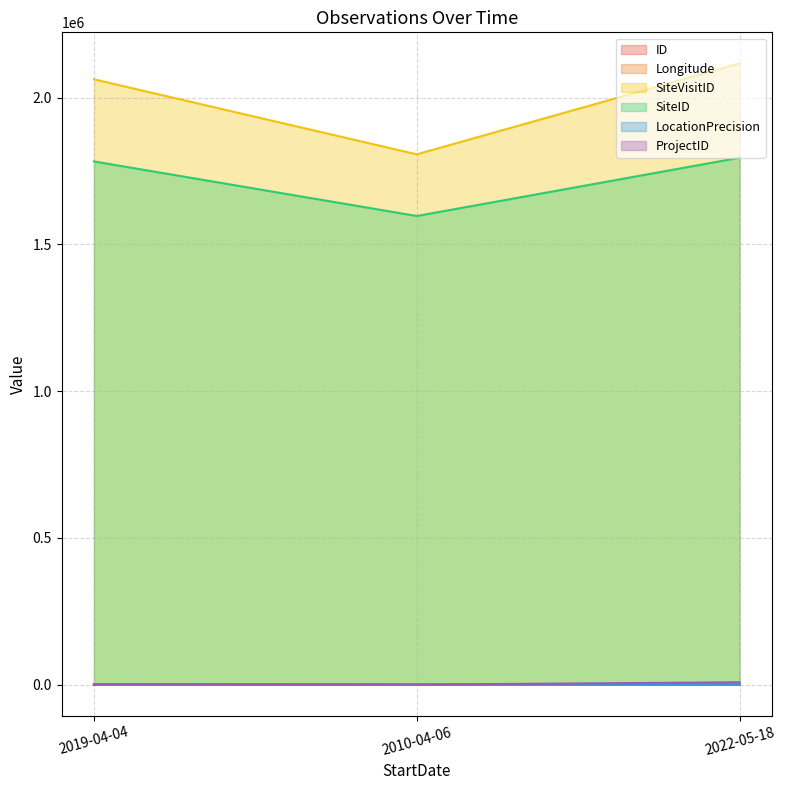

Reading right to left, extract all data points from this chart.

ID: 2.0	1.0	0.0
Longitude: 151.9	152.4	152.8
SiteVisitID: 2116266.0	1806541.0	2062078.0
SiteID: 1794959.0	1596430.0	1782354.0
LocationPrecision: 100.0	100.0	2000.0
ProjectID: 8000.0	82.0	82.0